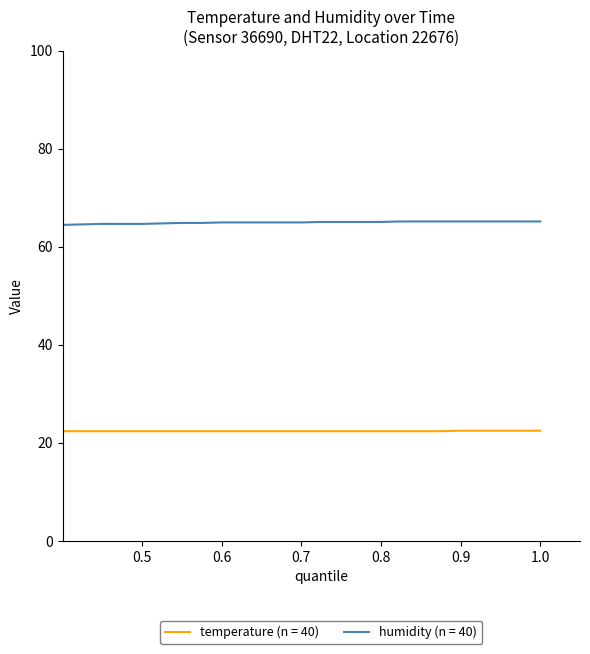

True or false: humidity (n = 40) and temperature (n = 40) cross at least once.

False